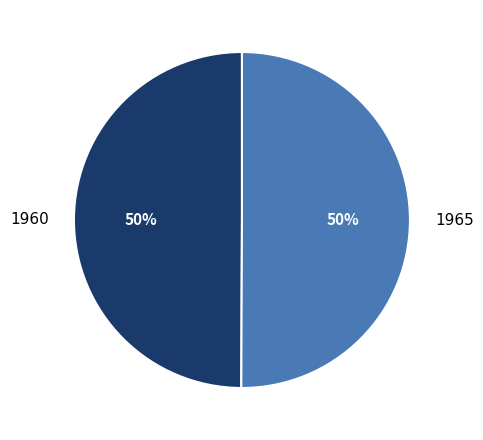

Is the sum of 1965 and 1960 greater than half?

Yes